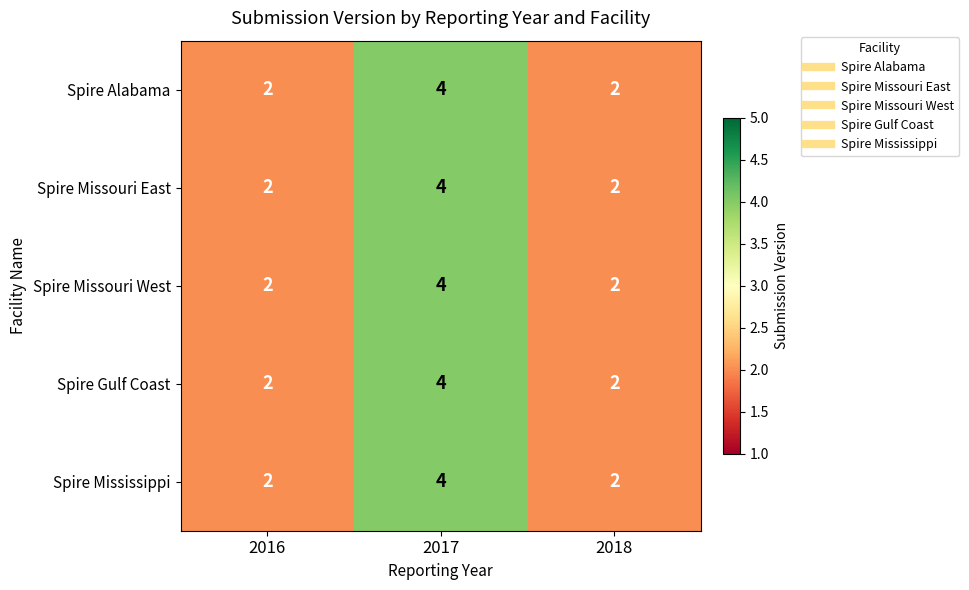

How many Spire Missouri East values are between 2 and 4?

3